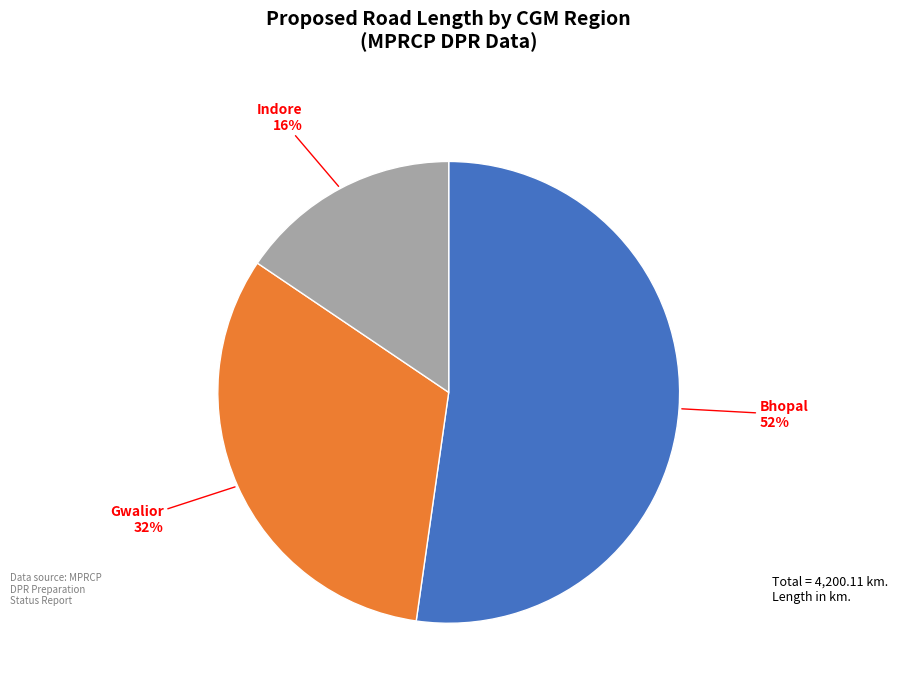

How many segments does this pie chart have?

3